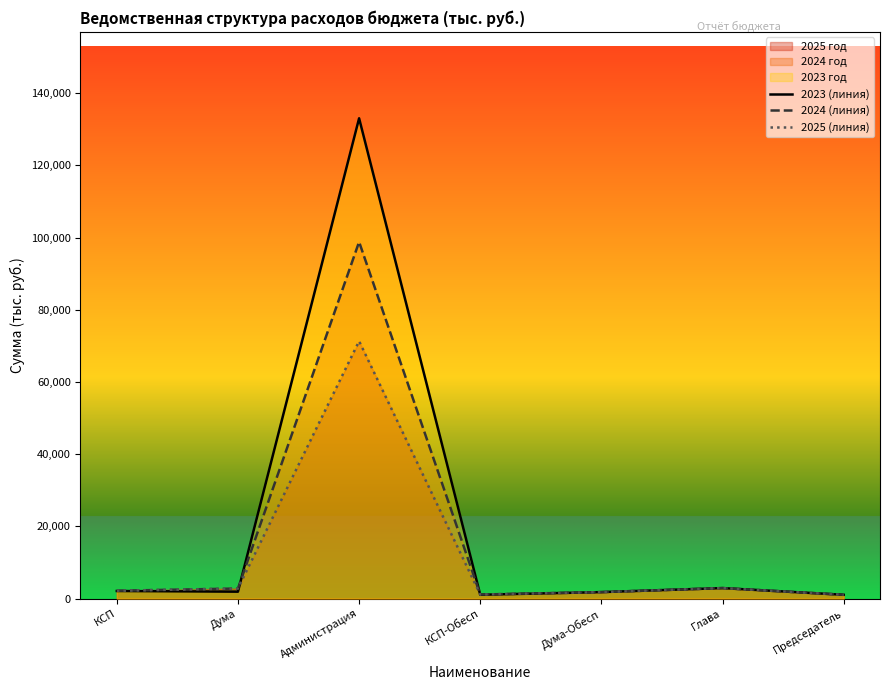

Rank the series by their maximum value, from highest to lowest.

2023 (линия), 2024 (линия), 2025 (линия)